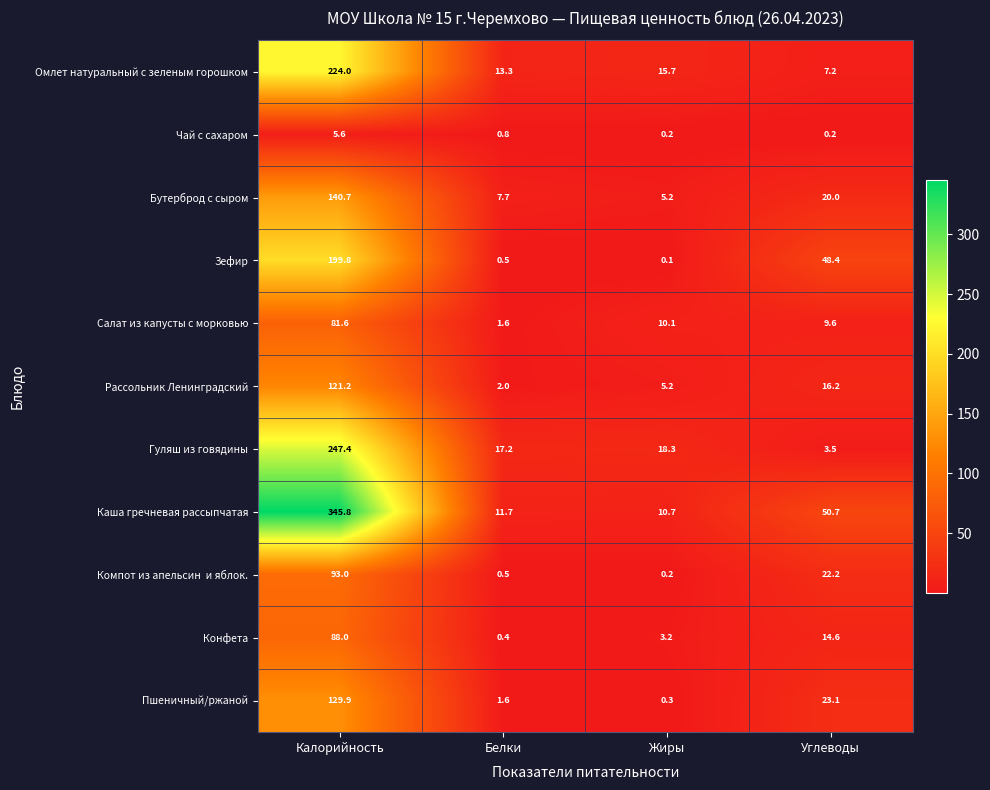

Rank the categories by Пшеничный/ржаной value from lowest to highest.

Жиры, Белки, Углеводы, Калорийность